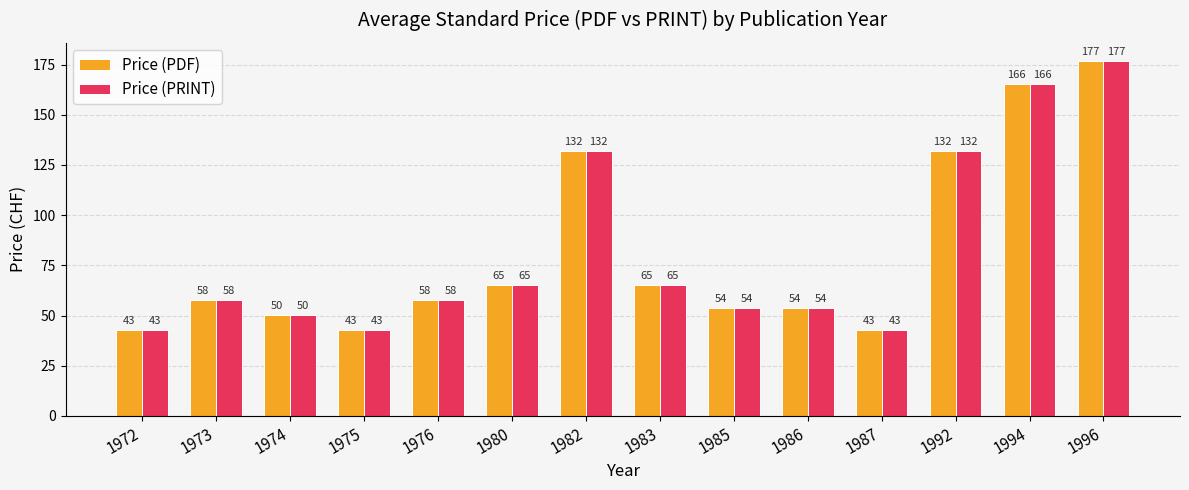

Is the value of Price (PRINT) at 1983 greater than the value of Price (PDF) at 1986?

Yes